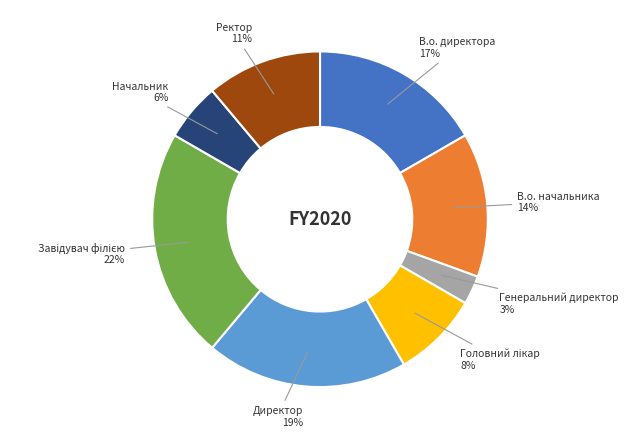

To the nearest percent, what percentage of the pie is В.о. начальника?

14%